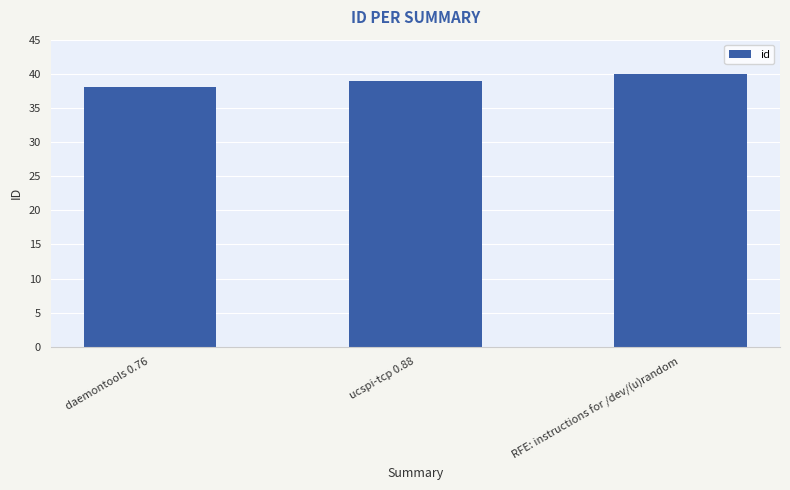

What is the value of the 2nd bar from the left?

39